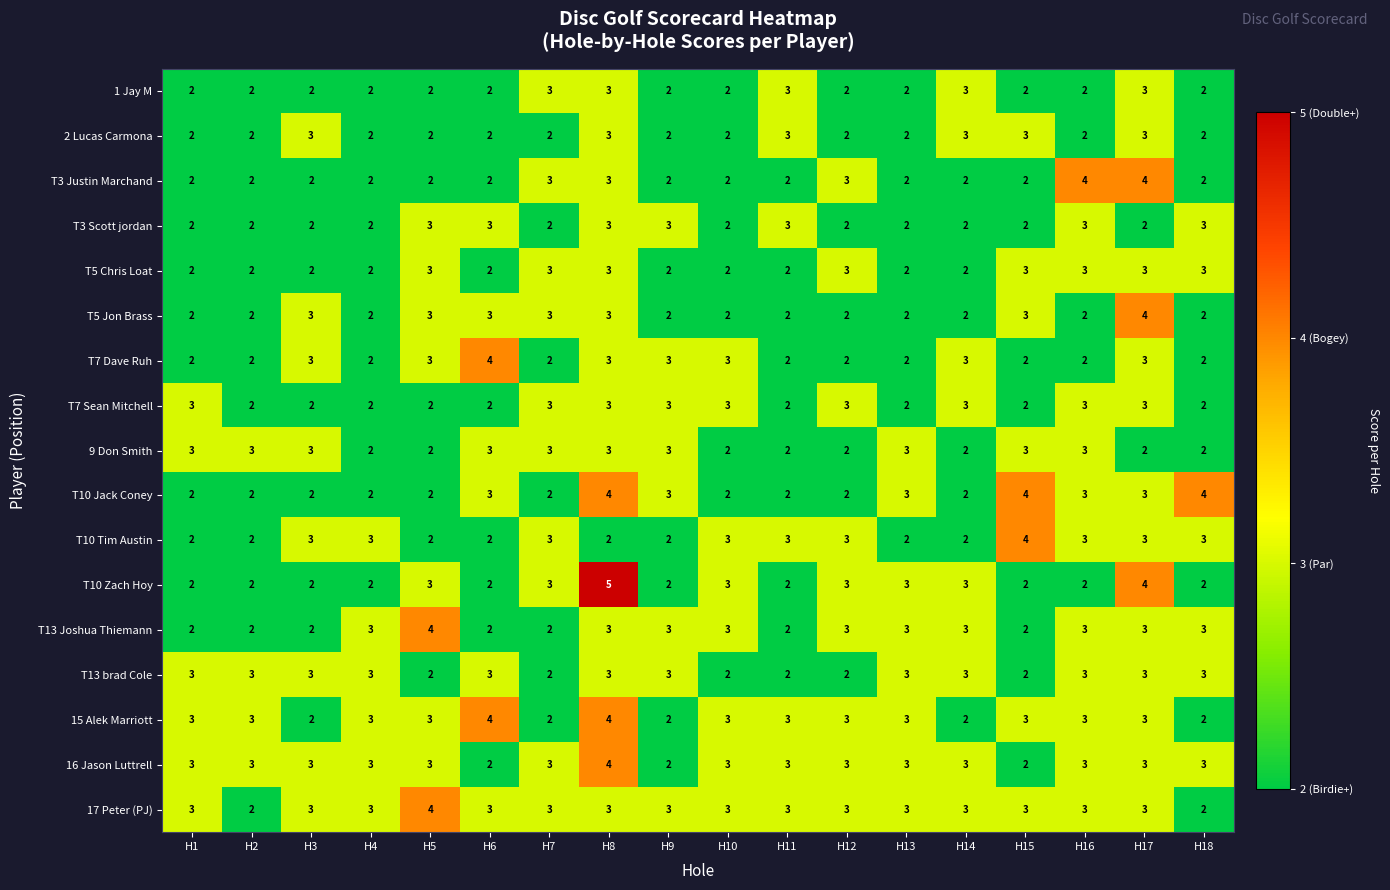

What is the total value across all series at H8?

55